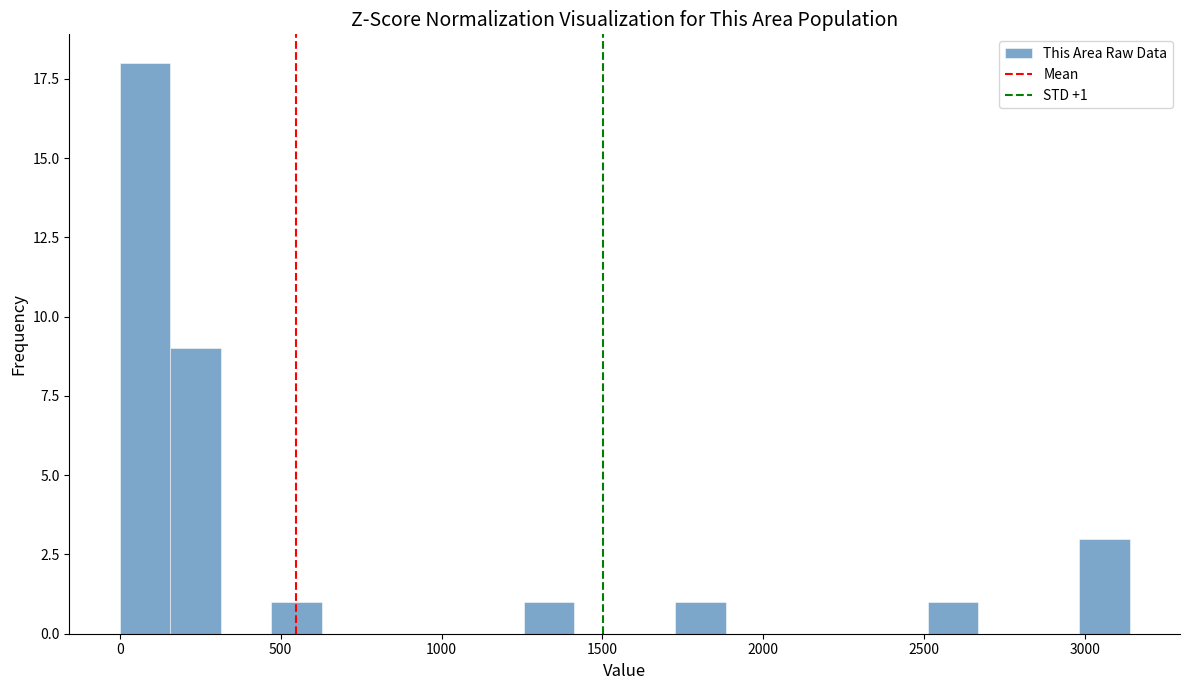

Around what value on the x-axis is the tallest bar? Give the approximate position of its centre, as read against the axis.

100